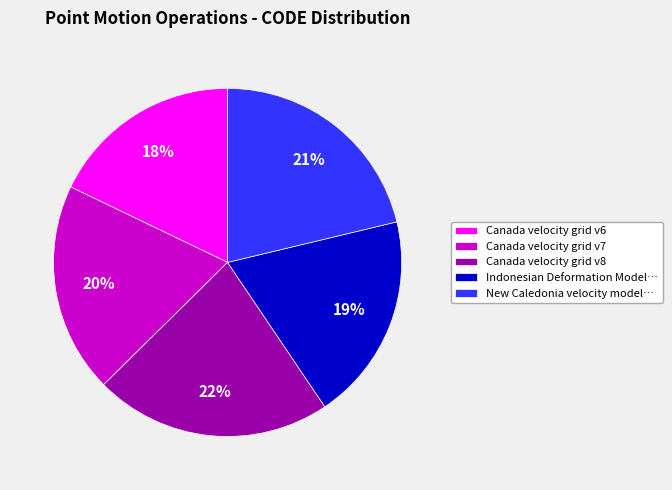

Is there a majority slice in this chart?

No